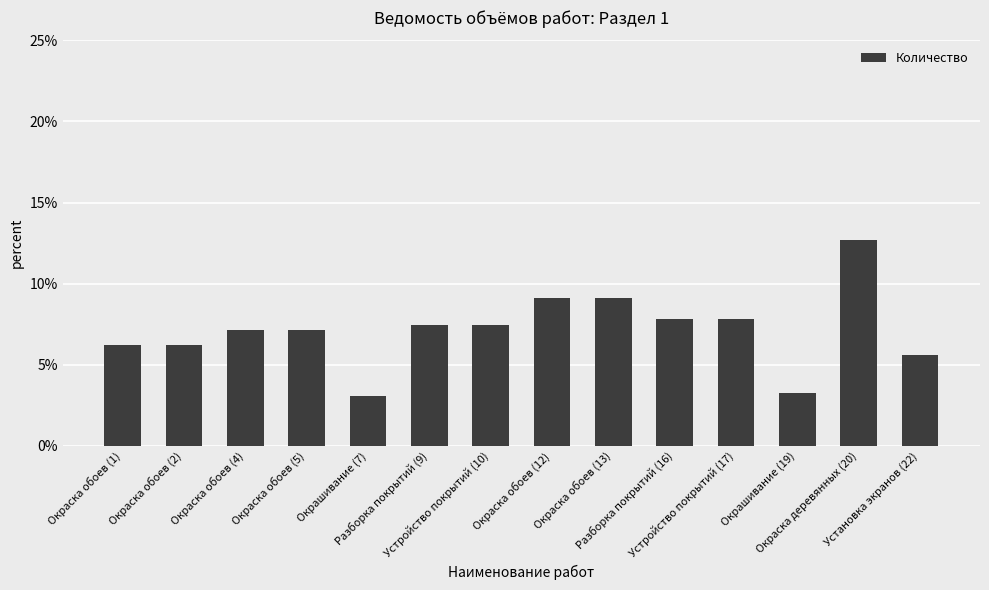

What is the difference between the maximum and minimum values?

9.6